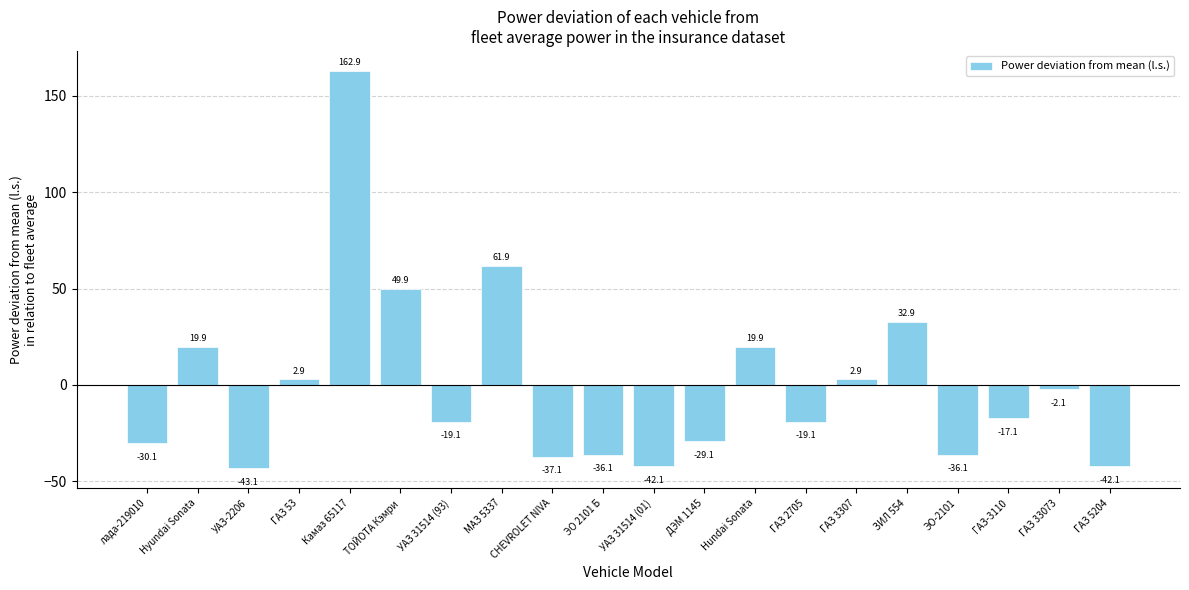

Does the chart contain stacked bars?

No